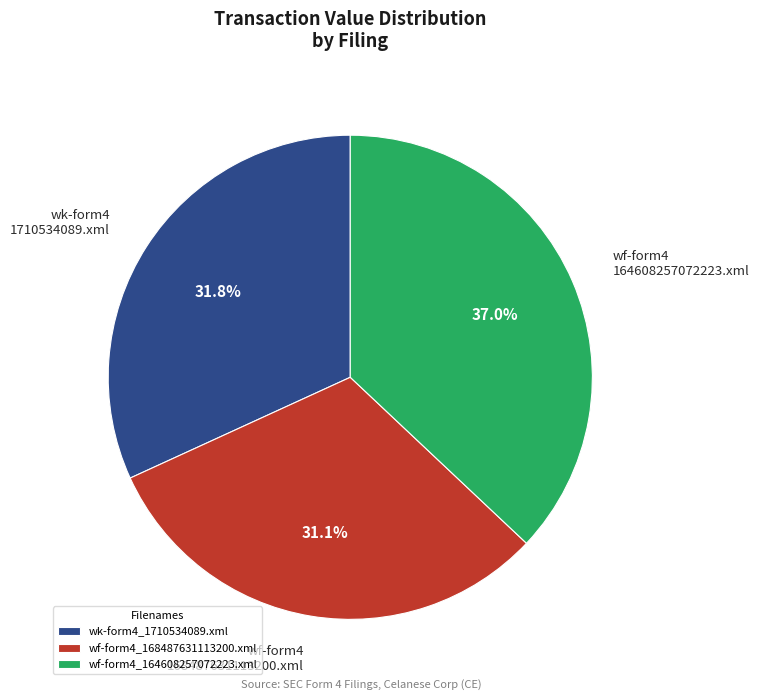

Is it true that wf-form4_168487631113200.xml is 45% of the pie?

False